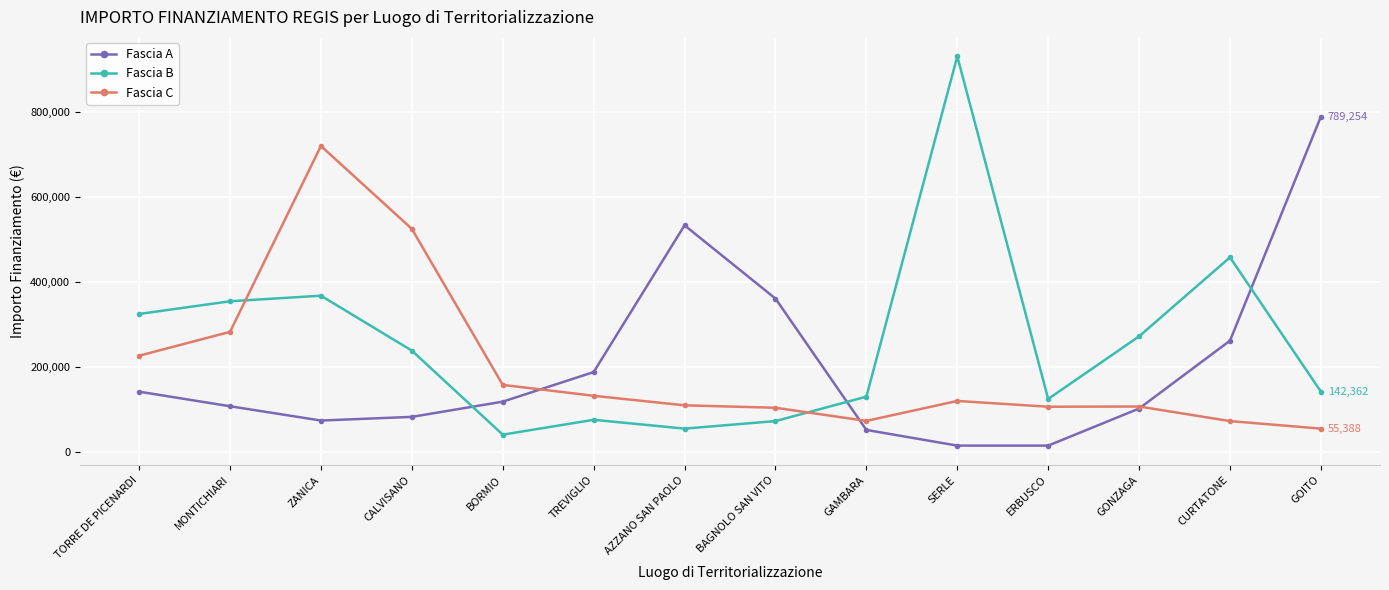

What are all the series names shown in the legend?

Fascia A, Fascia B, Fascia C